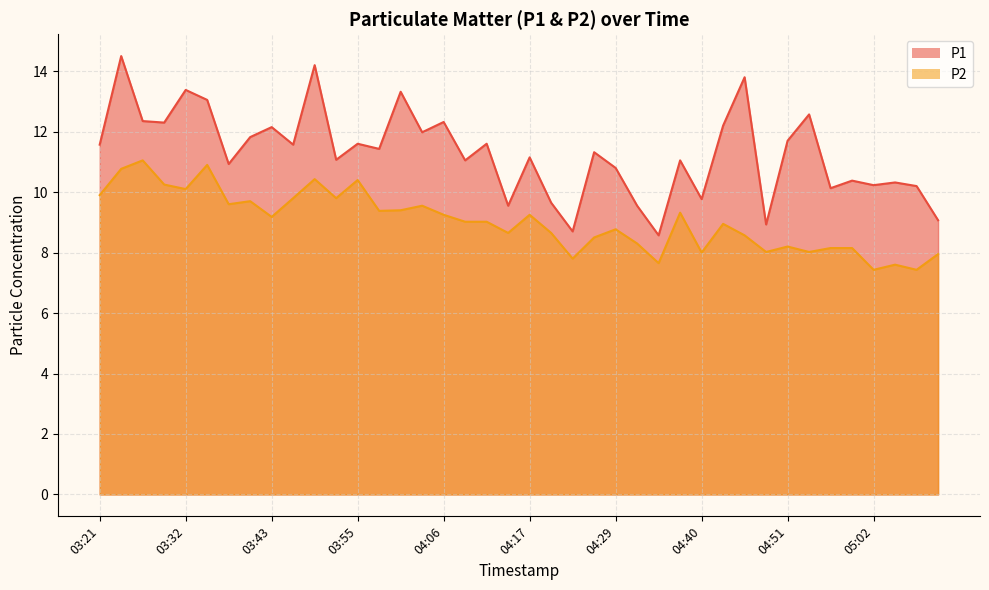

What is the label of the 10th point from the right?

04:45